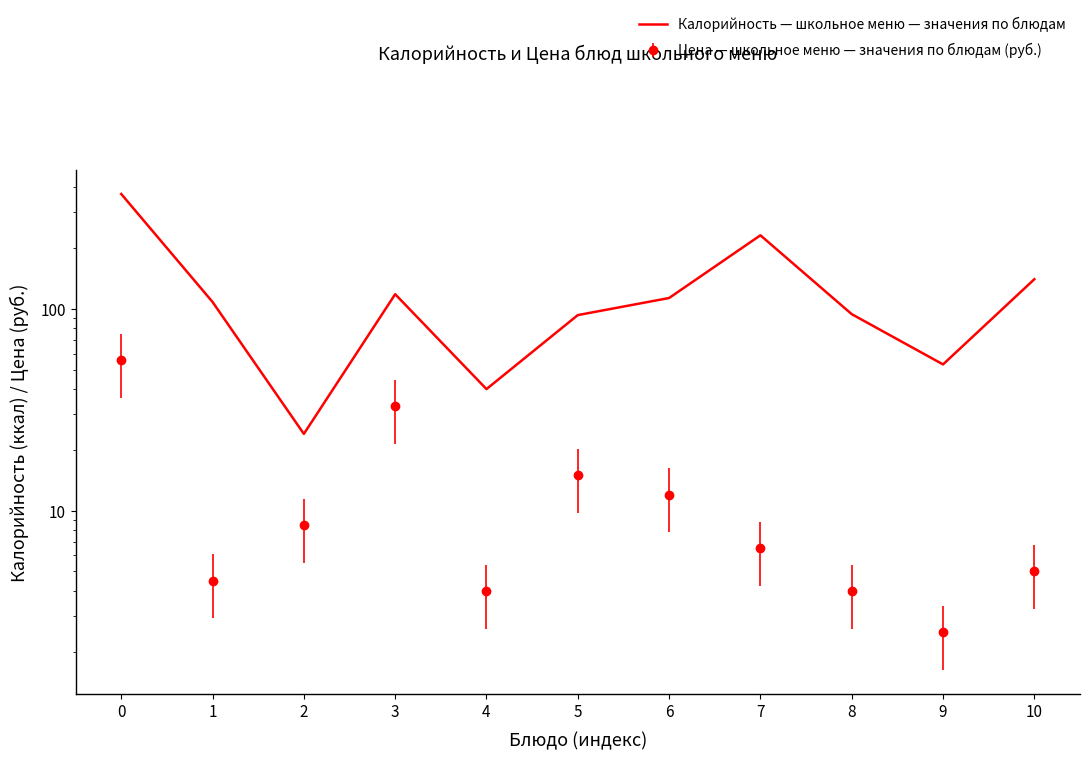

How many lines are shown in the chart?

1